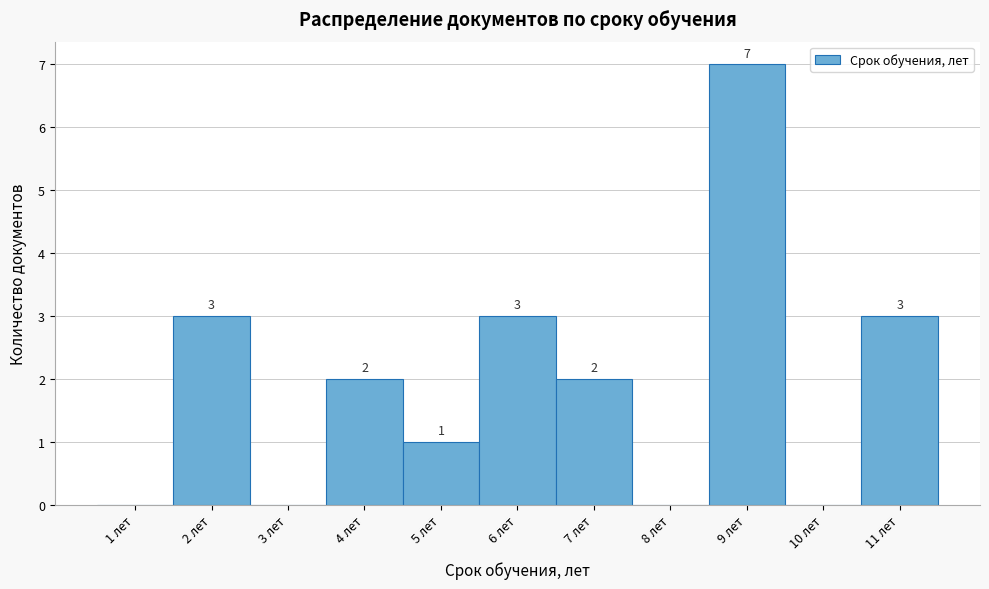

Which range on the x-axis has the tallest bar?

8.5 to 9.5